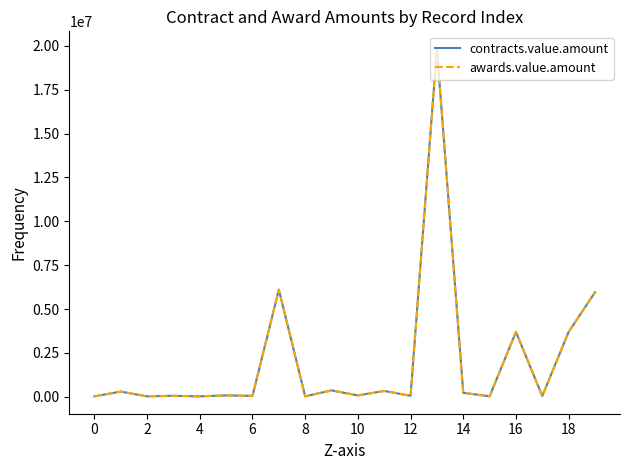

Is this an area chart (filled region under the line)?

No